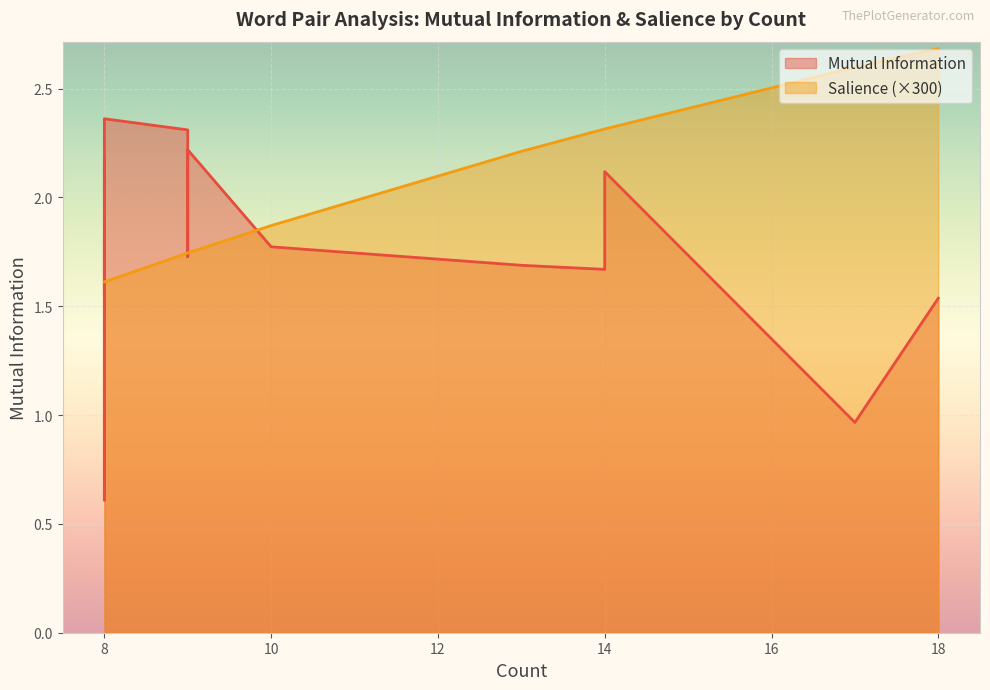

Rank the categories by Salience value from lowest to highest.

8, 8, 8, 8, 8, 8, 8, 8, 8, 8, 8, 9, 9, 9, 10, 13, 14, 14, 17, 18